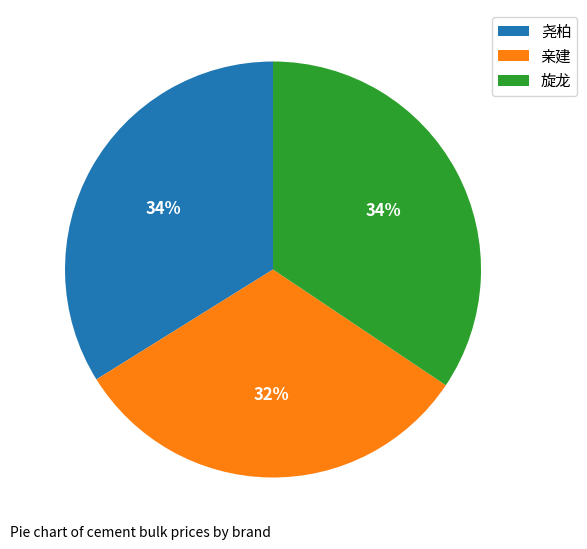

To the nearest percent, what is the average slice percentage?

33%